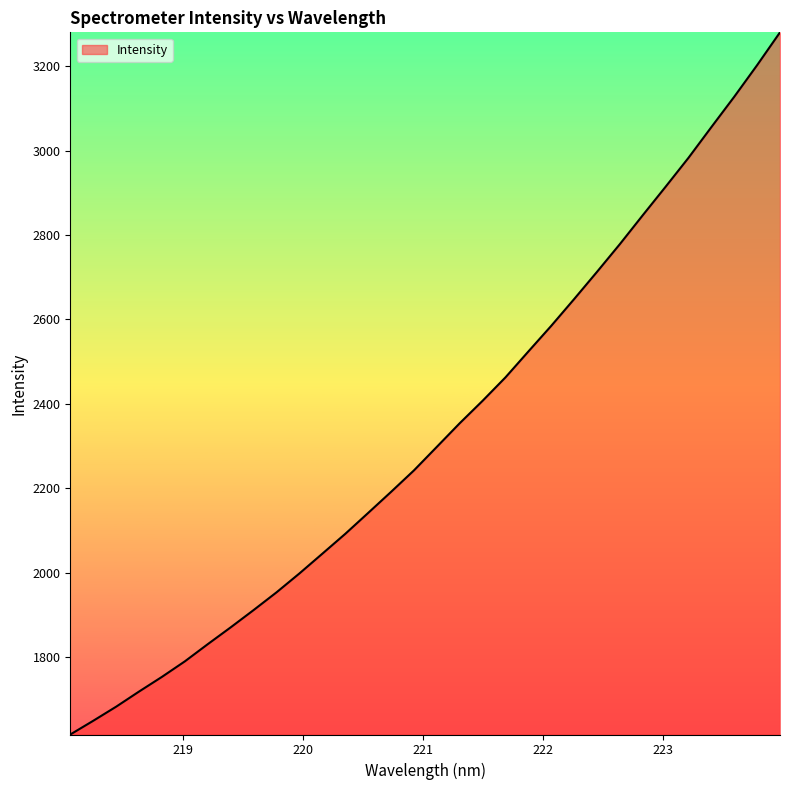

What is the sum of all values?

74665.9